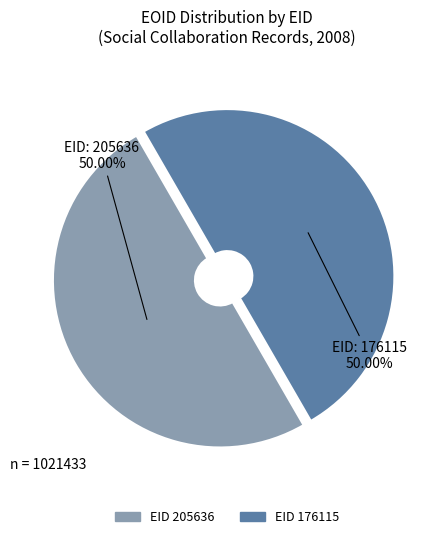

Approximately how many times larger is the value at EID 205636 compared to EID 176115?

1.0